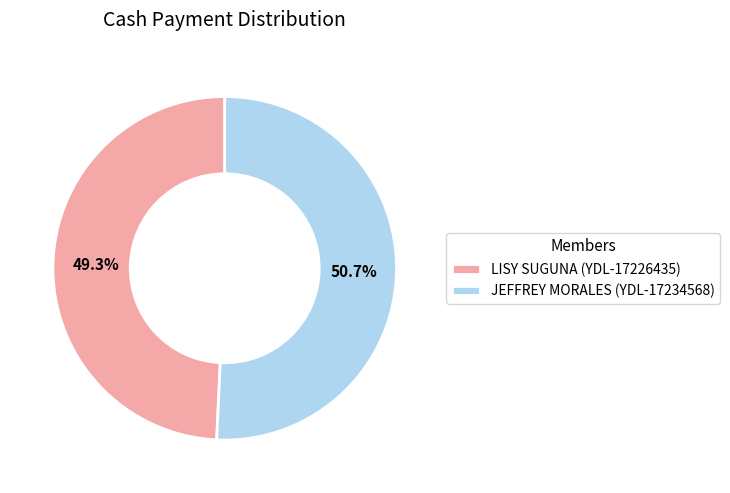

To the nearest percent, what is the difference between the LISY SUGUNA (YDL-17226435) and JEFFREY MORALES (YDL-17234568) slice percentages?

1%